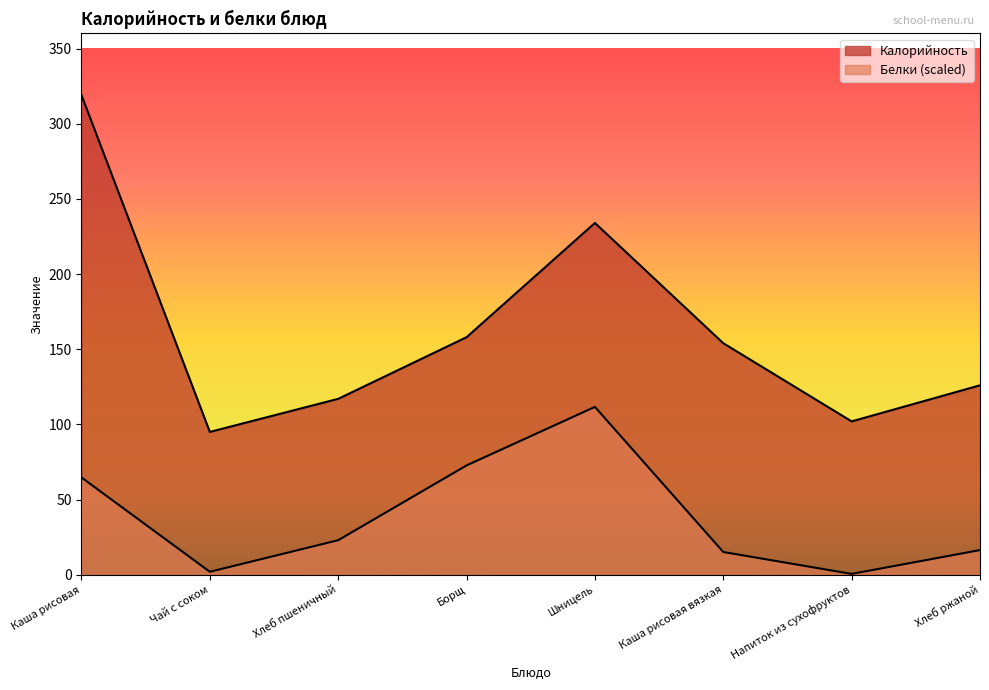

Where is the first local maximum for Белки?

Шницель